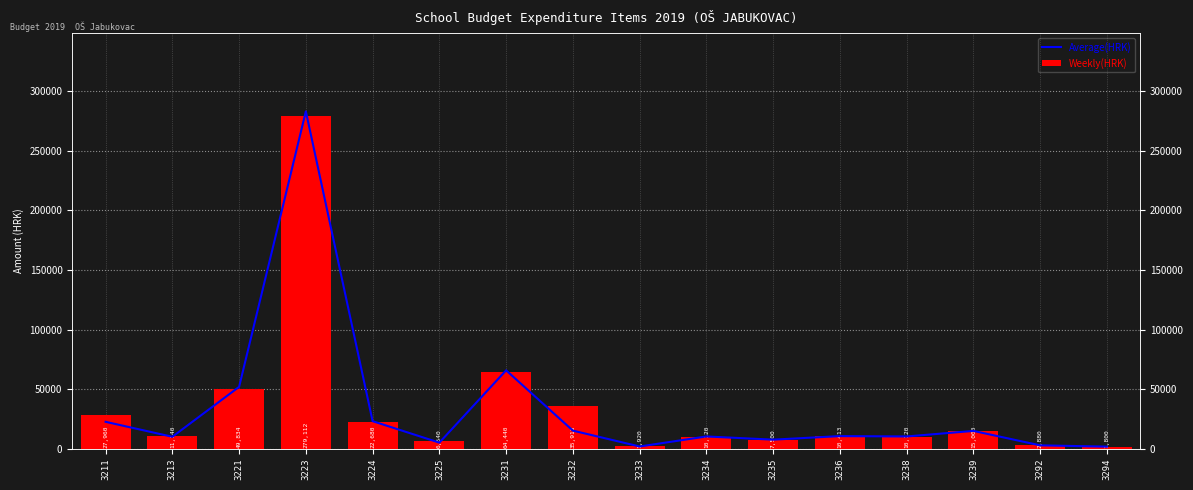

What is the value of the Weekly(HRK) bar at the 14th from the left?

15000